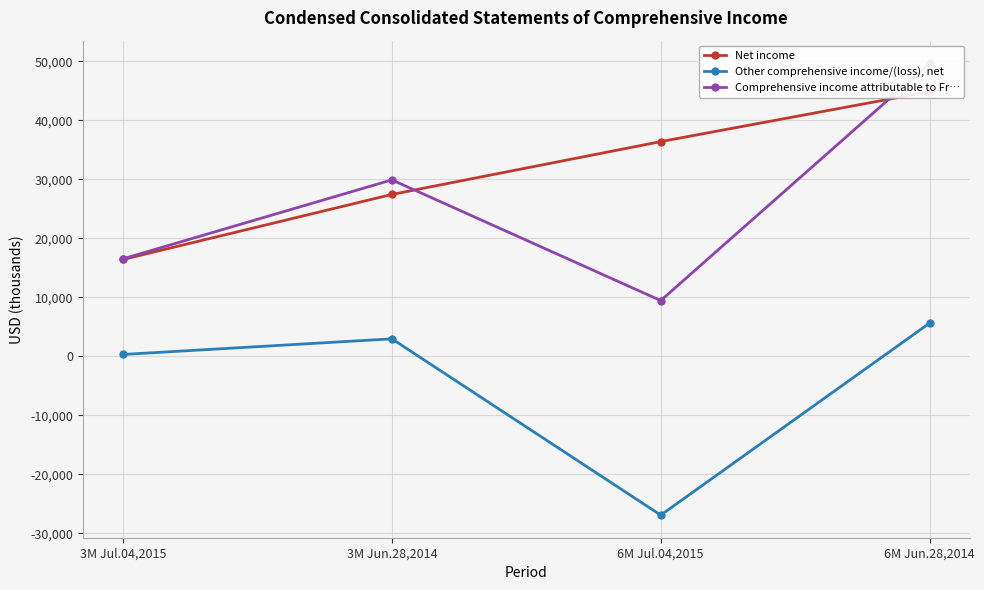

What is the greatest value displayed?

49688